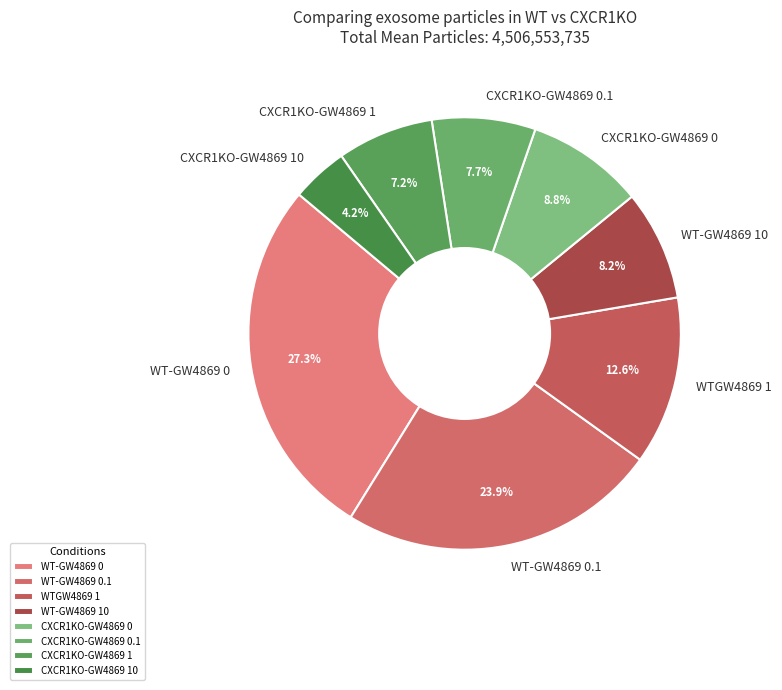

How many segments does this pie chart have?

8